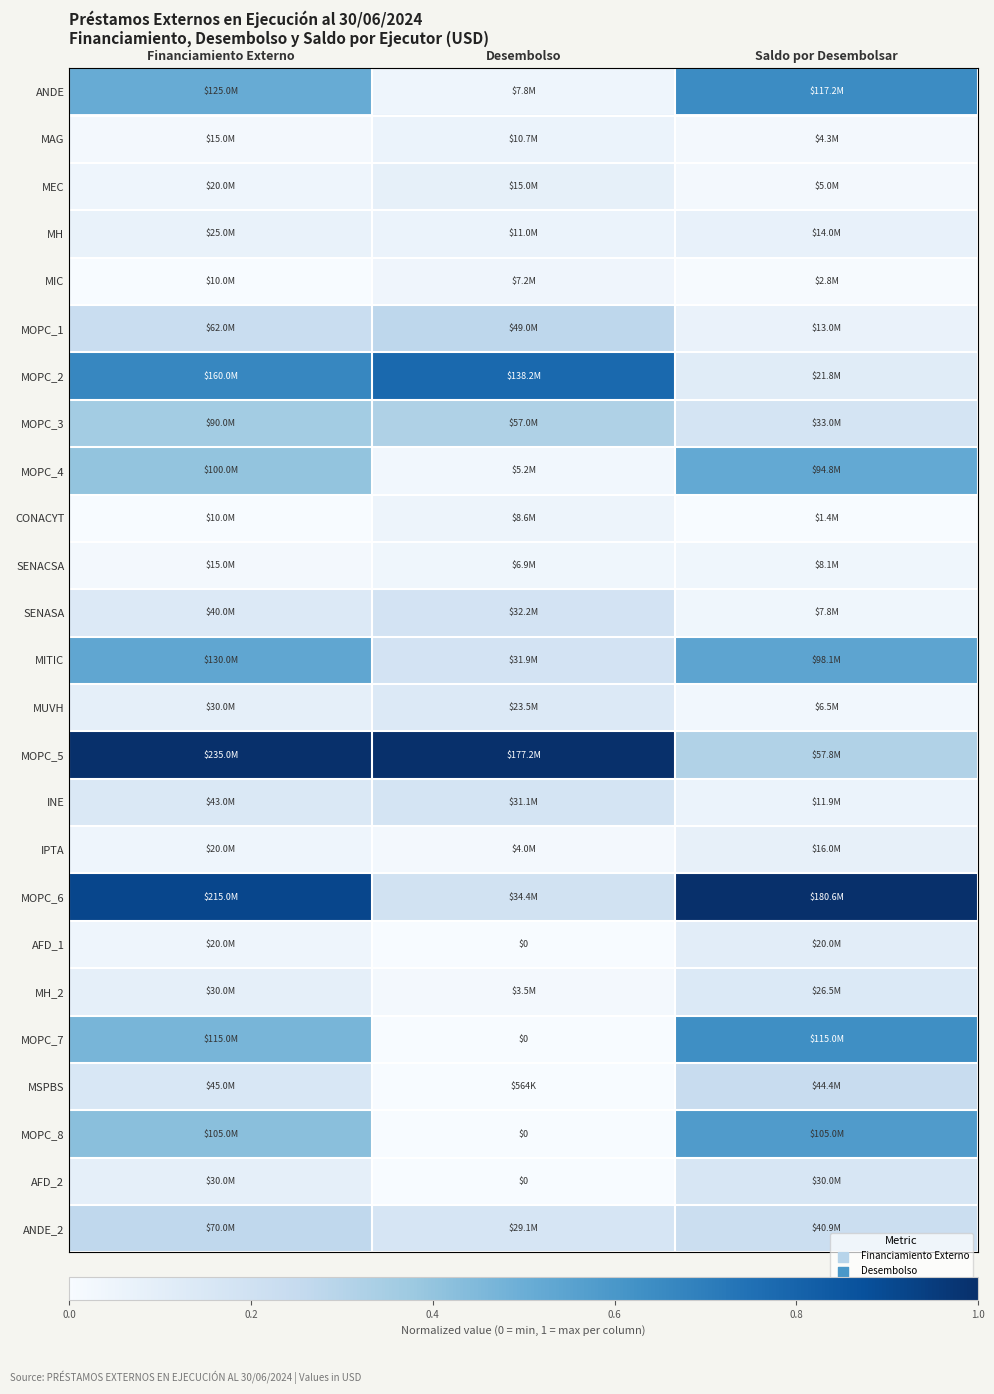

At Saldo por Desembolsar, list the series in order from largest to smallest.

MOPC_6, ANDE, MOPC_7, MOPC_8, MITIC, MOPC_4, MOPC_5, MSPBS, ANDE_2, MOPC_3, AFD_2, MH_2, MOPC_2, AFD_1, IPTA, MH, MOPC_1, INE, SENACSA, SENASA, MUVH, MEC, MAG, MIC, CONACYT